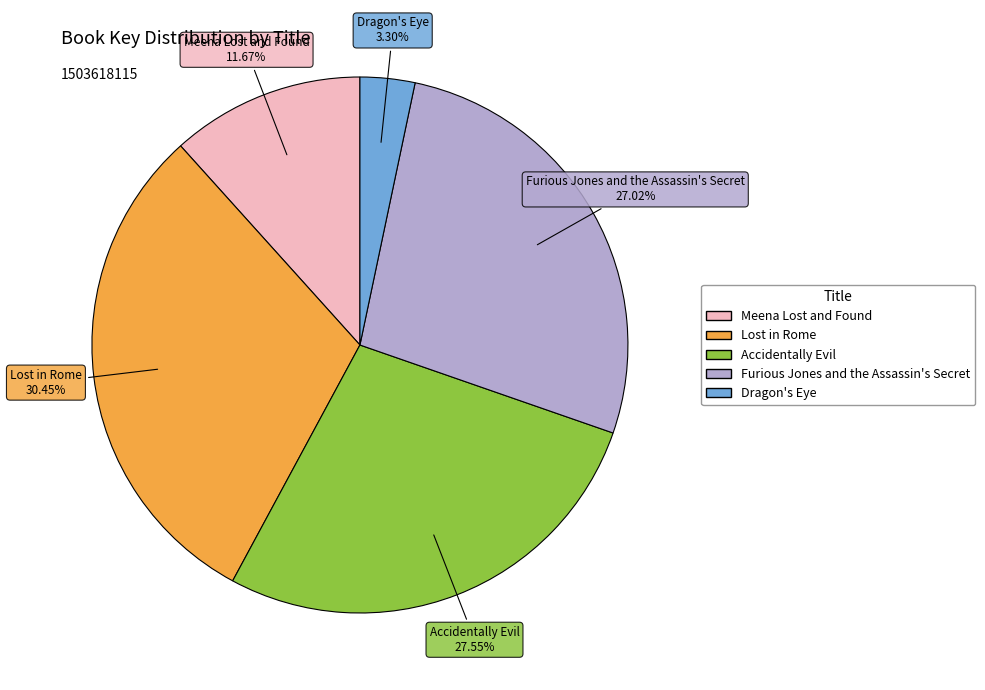

The Lost in Rome slice represents 30% of the pie. True or false?

True